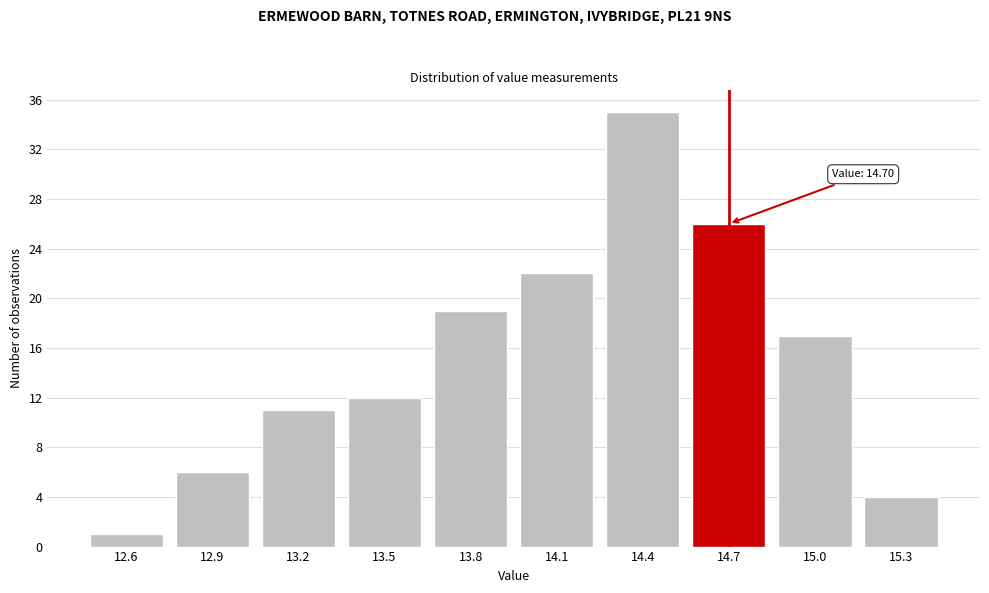

Reading left to right, transcribe all the data shown in this chart.

12.6=1	12.9=6	13.2=11	13.5=12	13.8=19	14.1=22	14.4=35	14.7=26	15.0=17	15.3=4